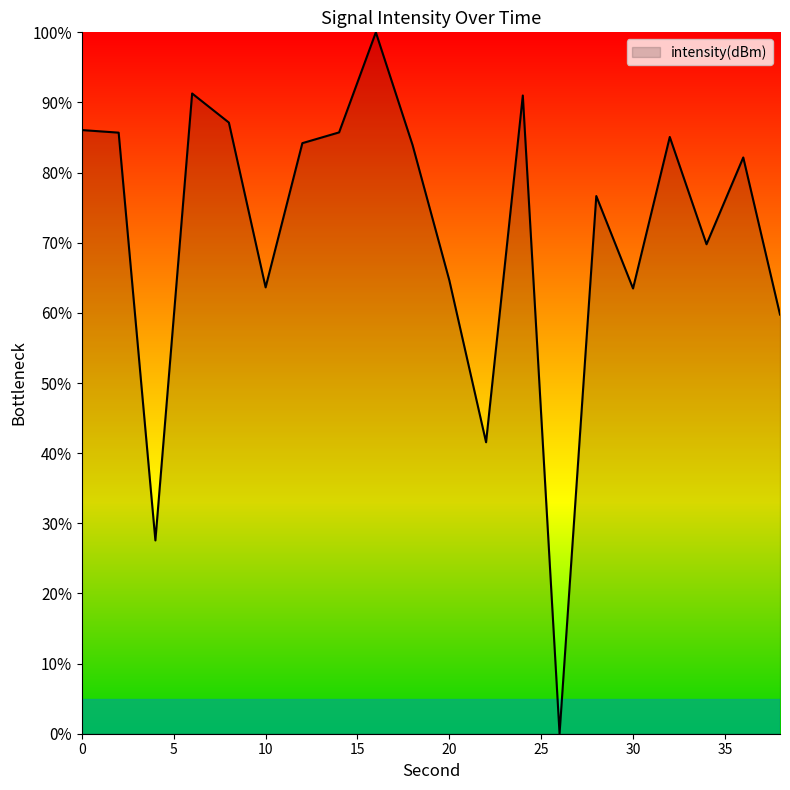

What is the difference between the maximum and minimum values?

100.0